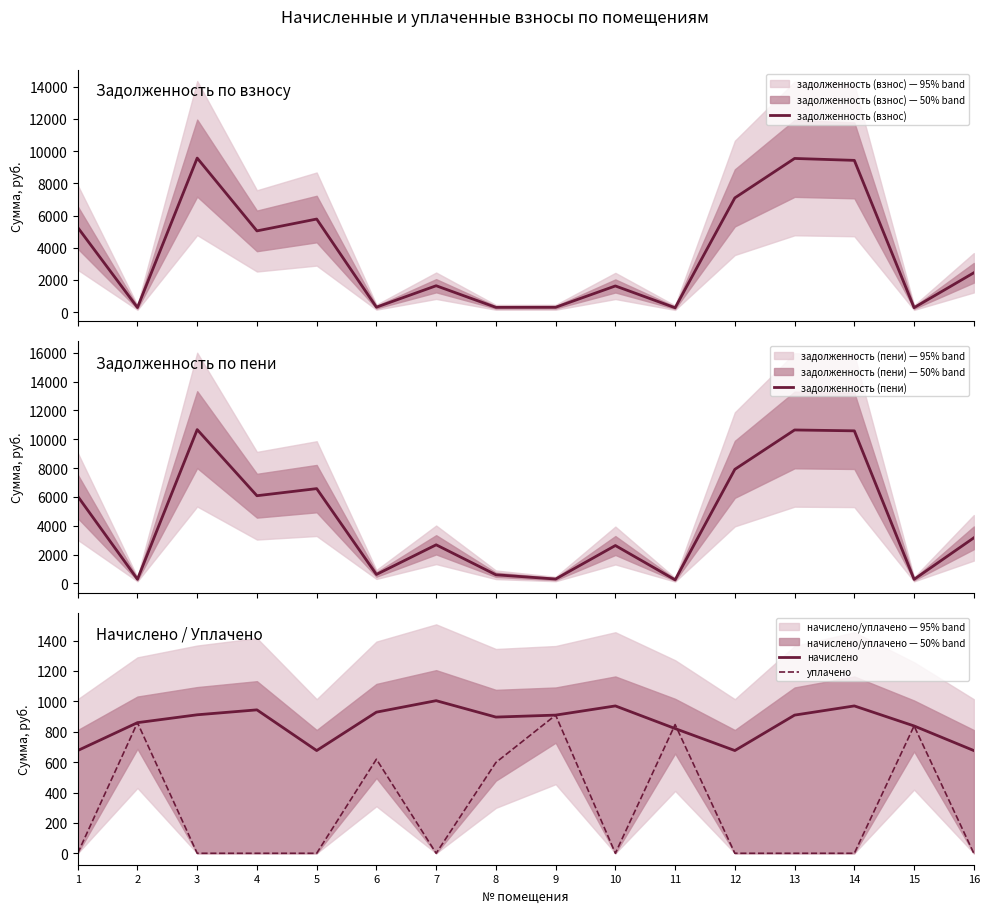

List the labels in order of уплачено value, largest first.

9, 2, 11, 15, 6, 8, 1, 3, 4, 5, 7, 10, 12, 13, 14, 16